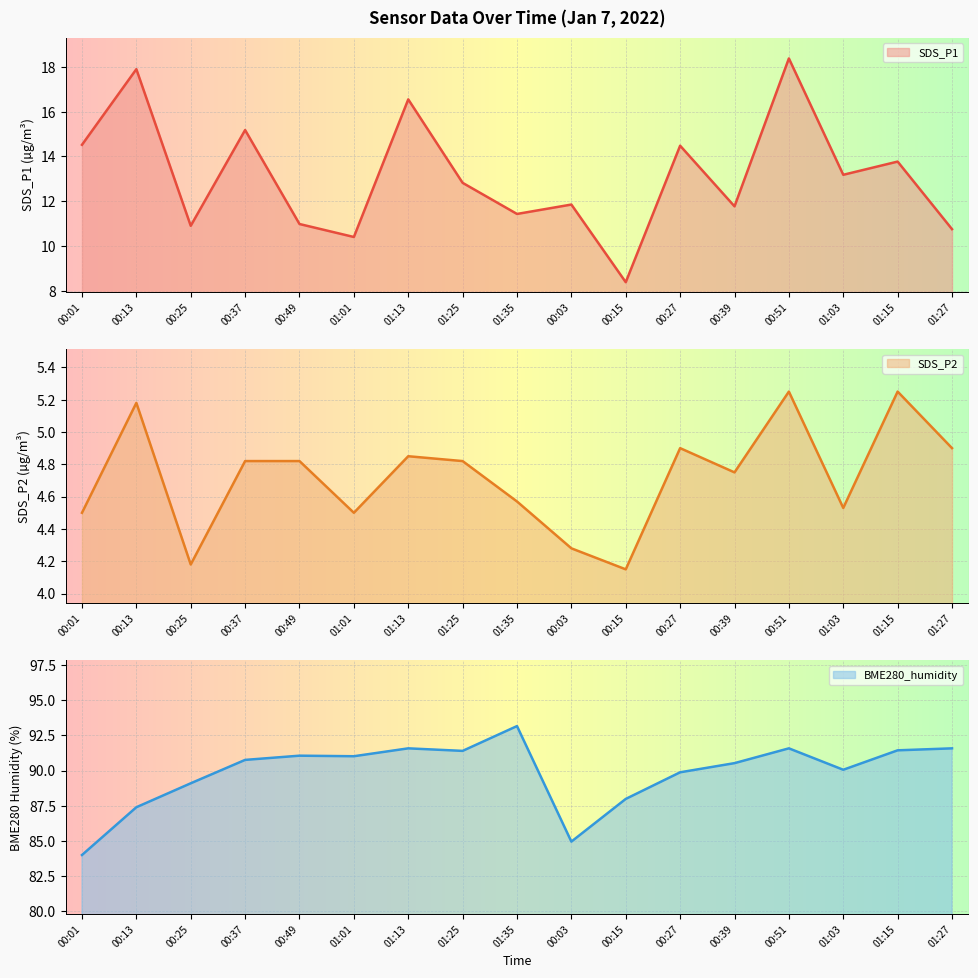

What is the approximate value of BME280_humidity at 00:49?

91.1